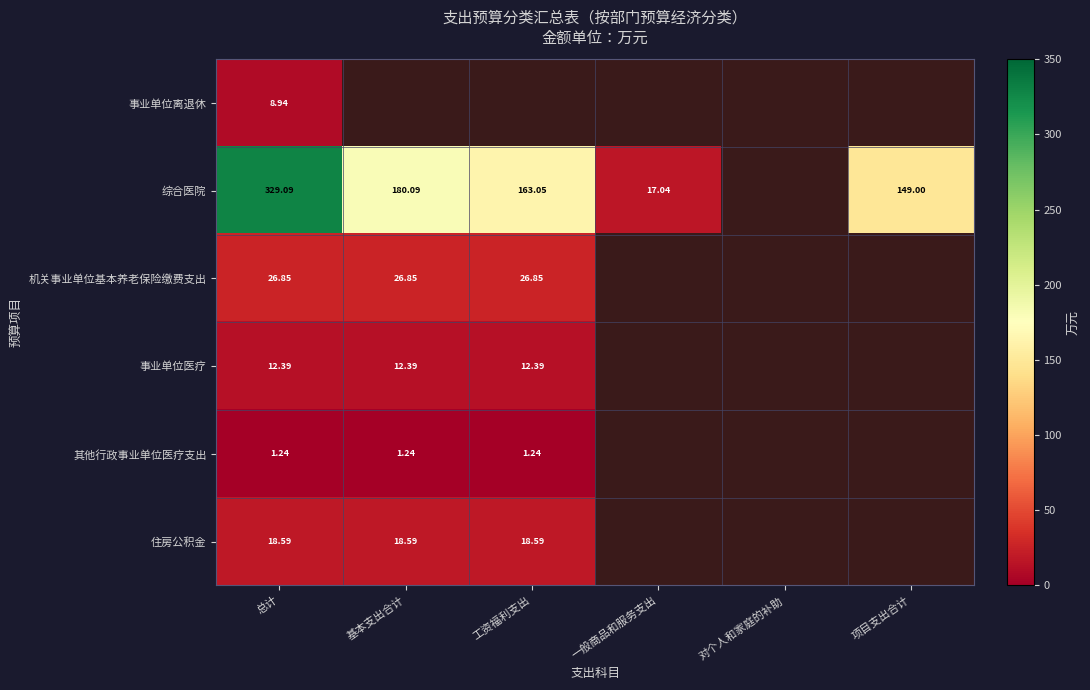

What is the difference between the second highest and minimum values in the 综合医院 series?

163.0